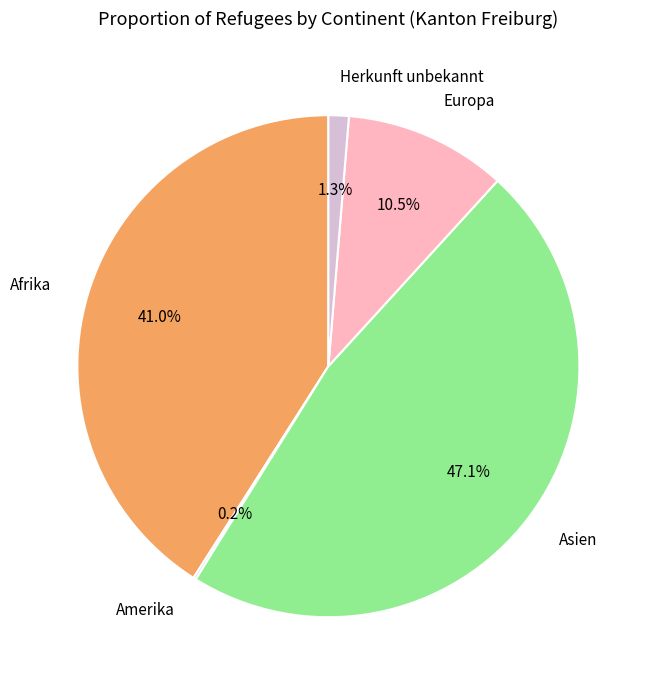

Is Afrika the majority of the pie?

No